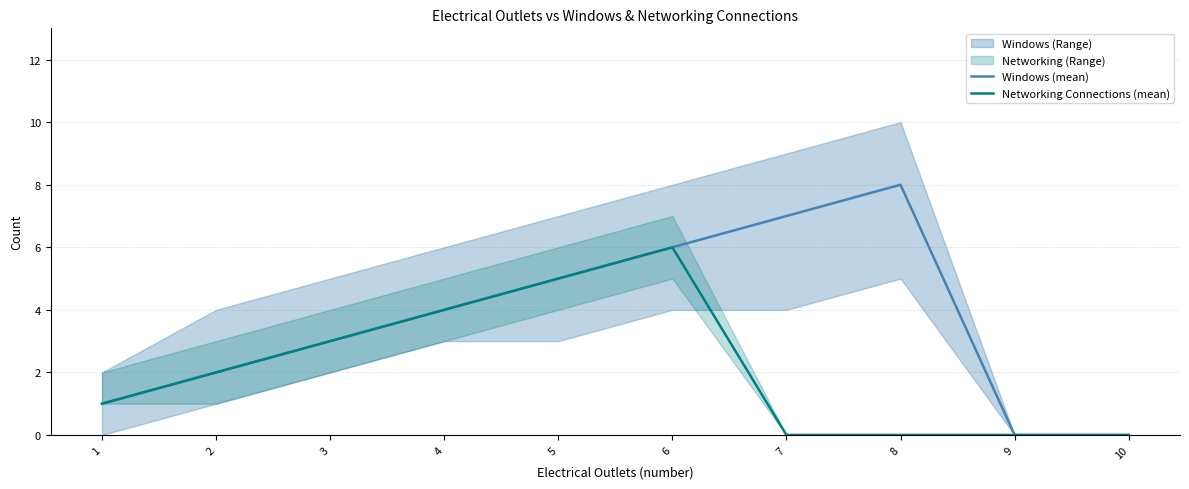

Which label corresponds to the smallest value in the chart?

9